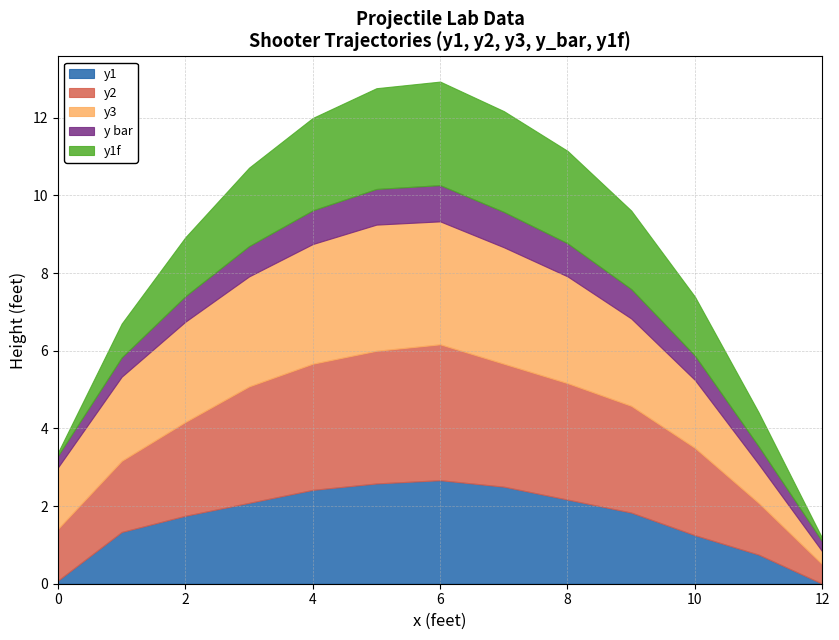

The y1f series shows 0.8 at 2. True or false?

False